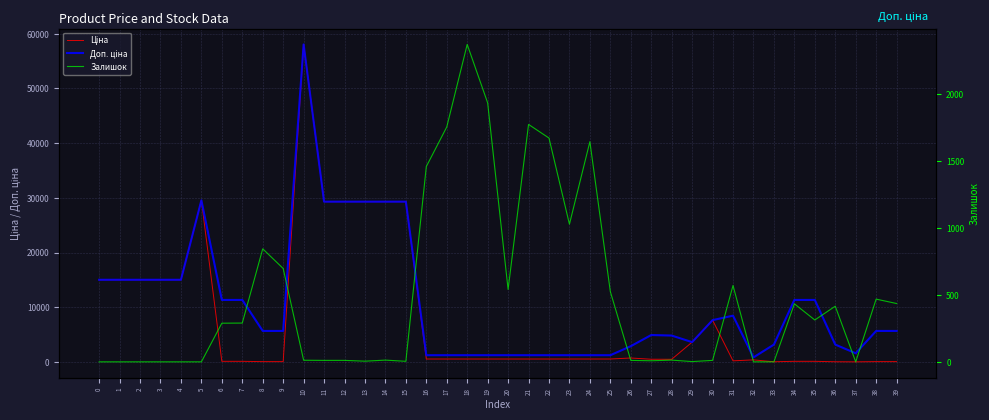

What is the sum of the Доп. ціна values at 29 and 24?

4849.4